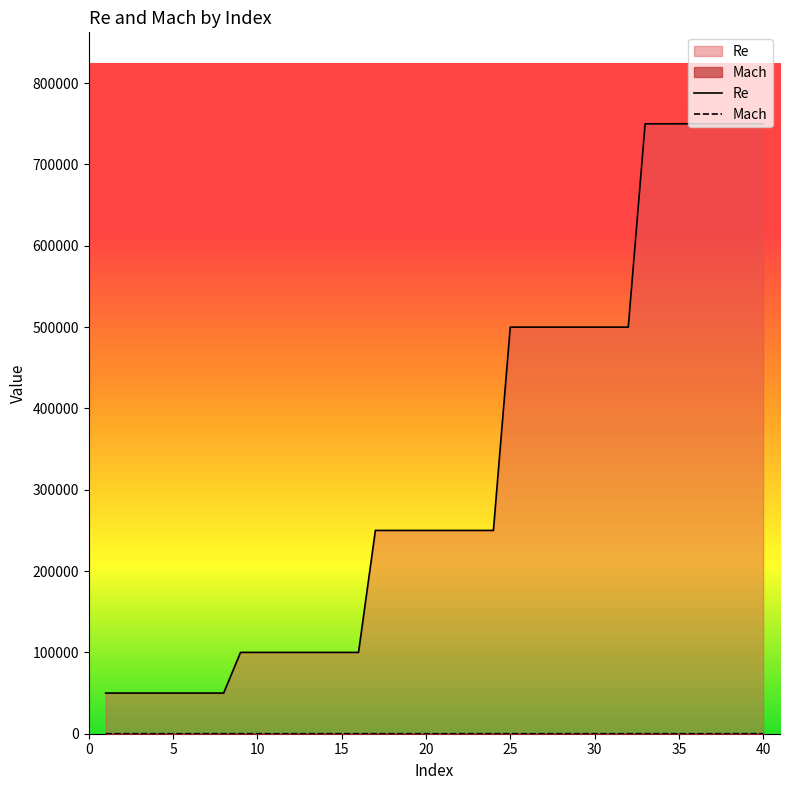

How many lines are shown in the chart?

2